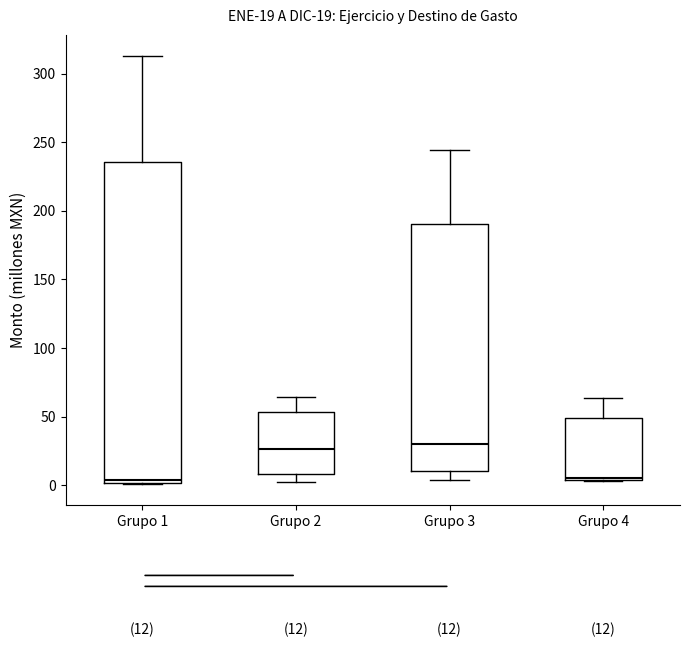

Which box is the tallest, from its lower edge to its upper edge?

Grupo 1